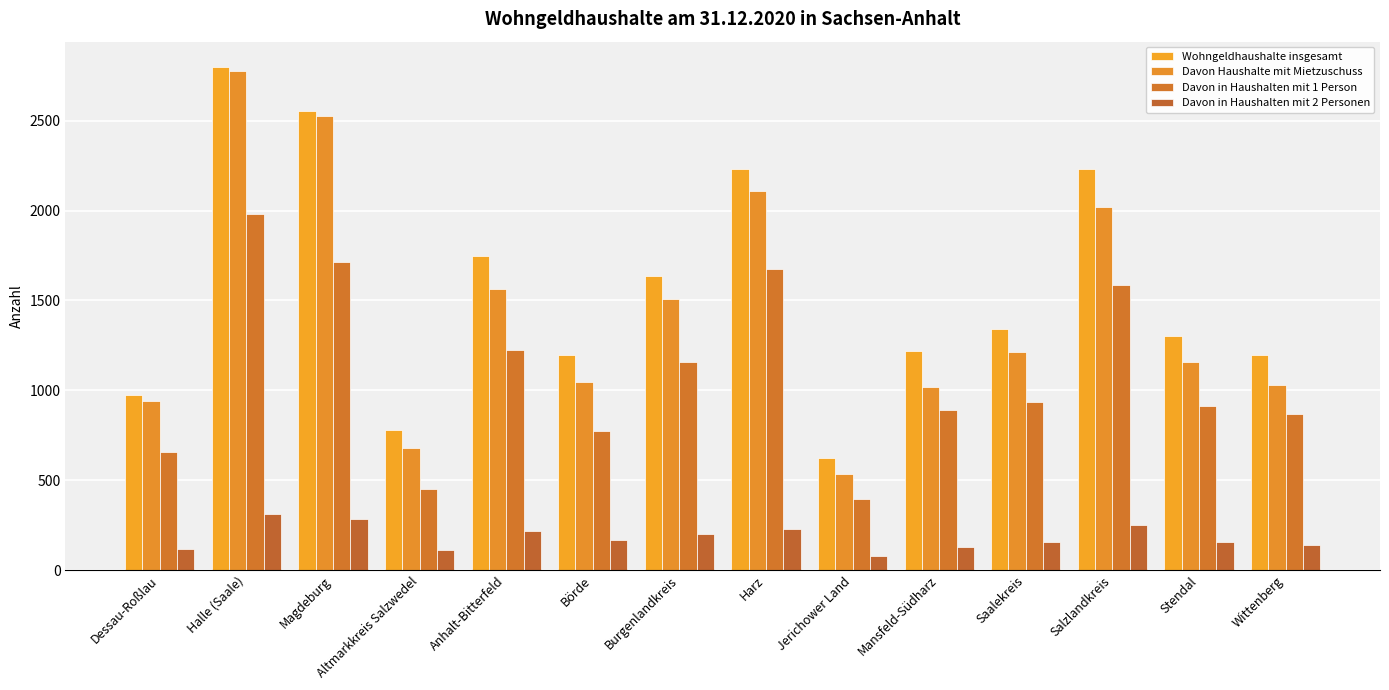

What is the greatest value displayed?

2800